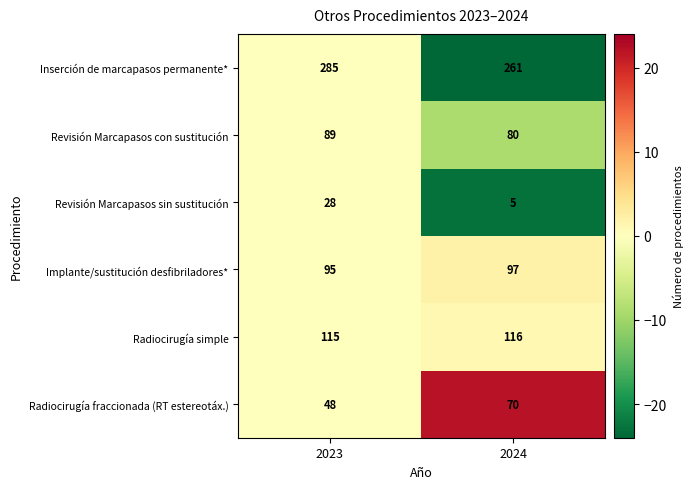

Rank the series by their maximum value, from lowest to highest.

Revisión Marcapasos sin sustitución, Radiocirugía fraccionada (RT estereotáx.), Revisión Marcapasos con sustitución, Implante/sustitución desfibriladores*, Radiocirugía simple, Inserción de marcapasos permanente*